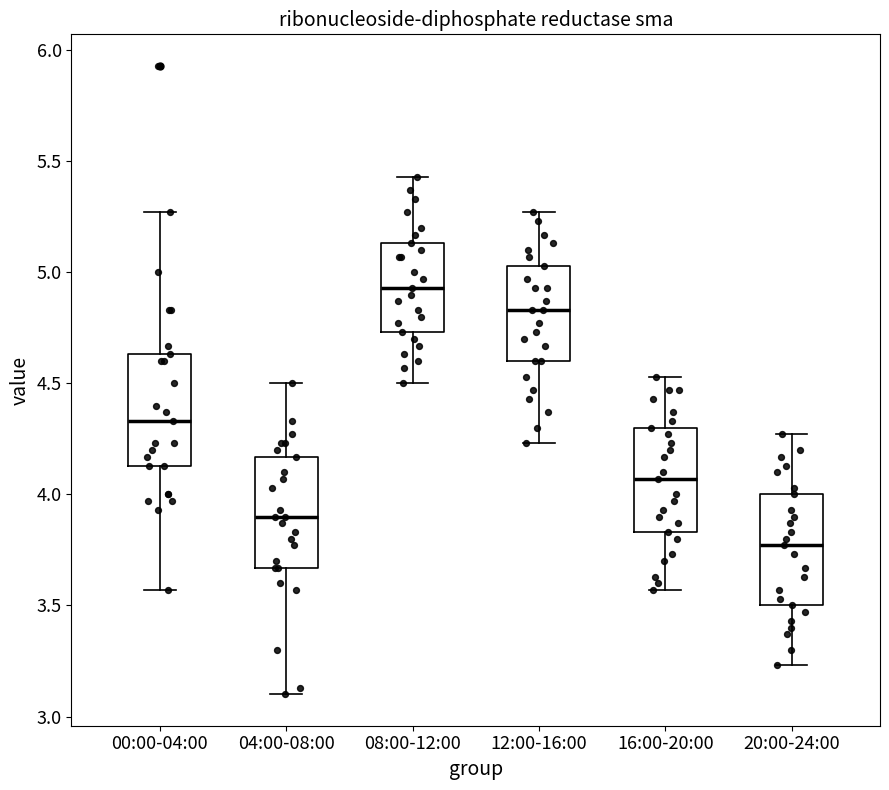

Where does the median line of the box for 08:00-12:00 sit on the y-axis? The values are not printed on the chart, so give them approximately, as read against the axis.

4.95